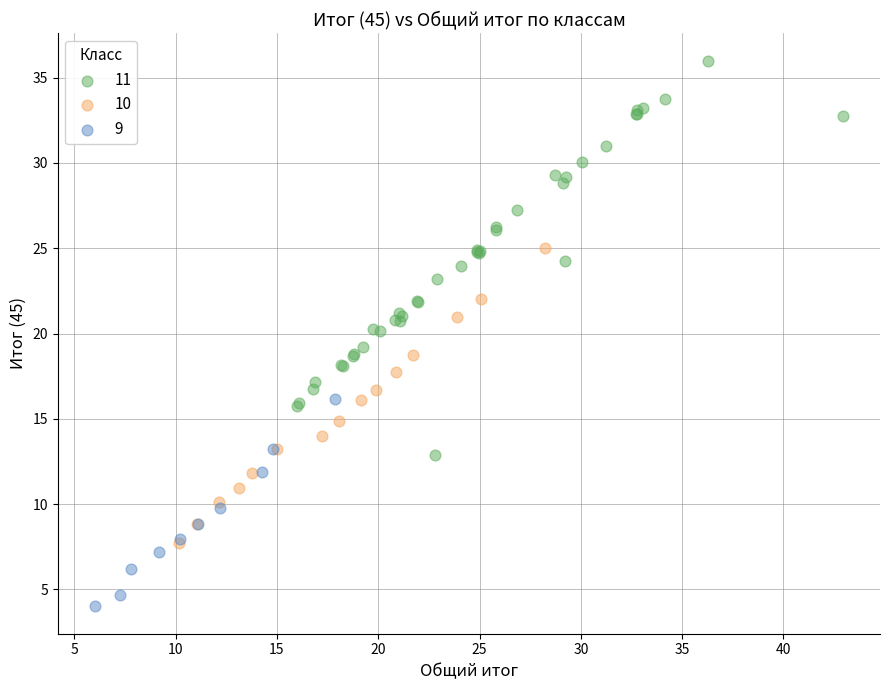

Which series contains the highest Y value?

11